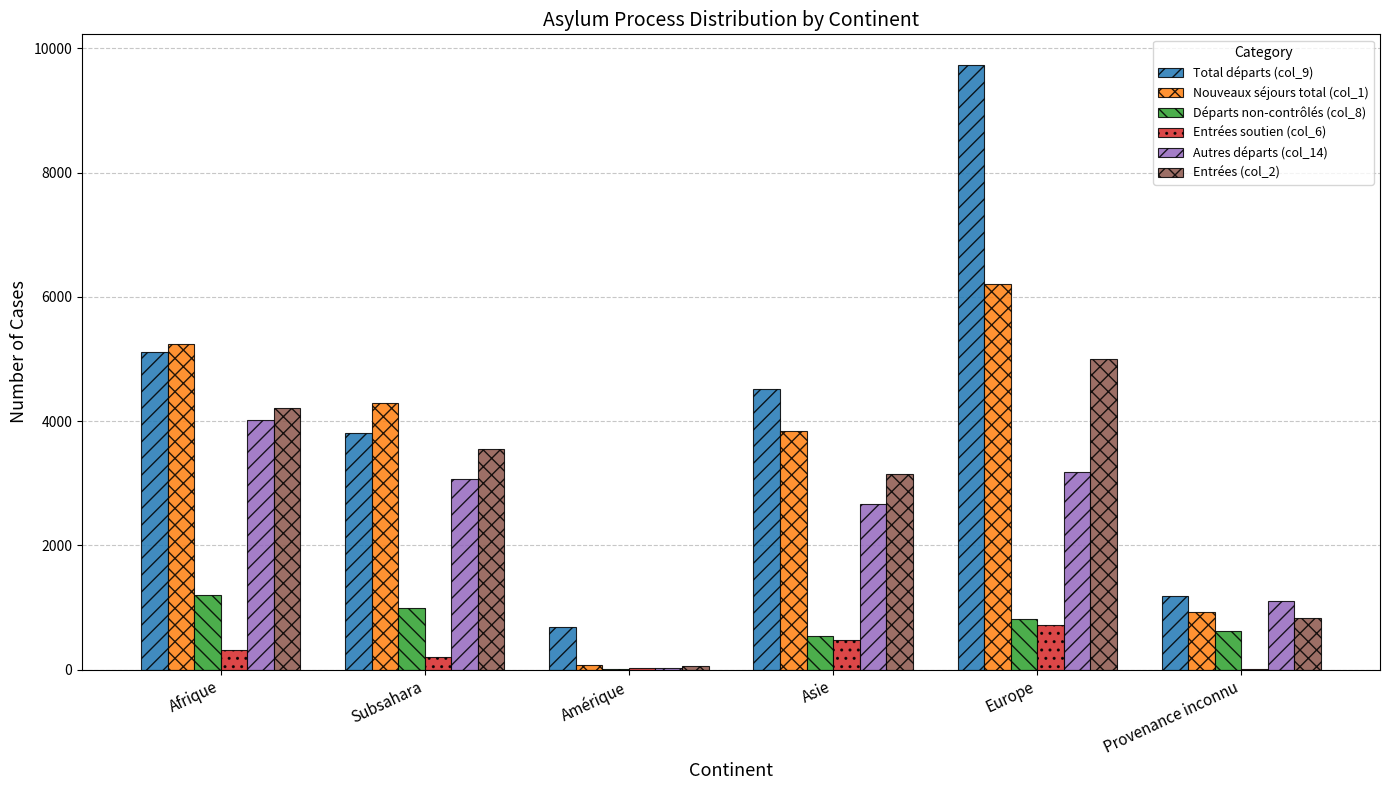

Which series has the widest spread of values?

Total départs (col_9)